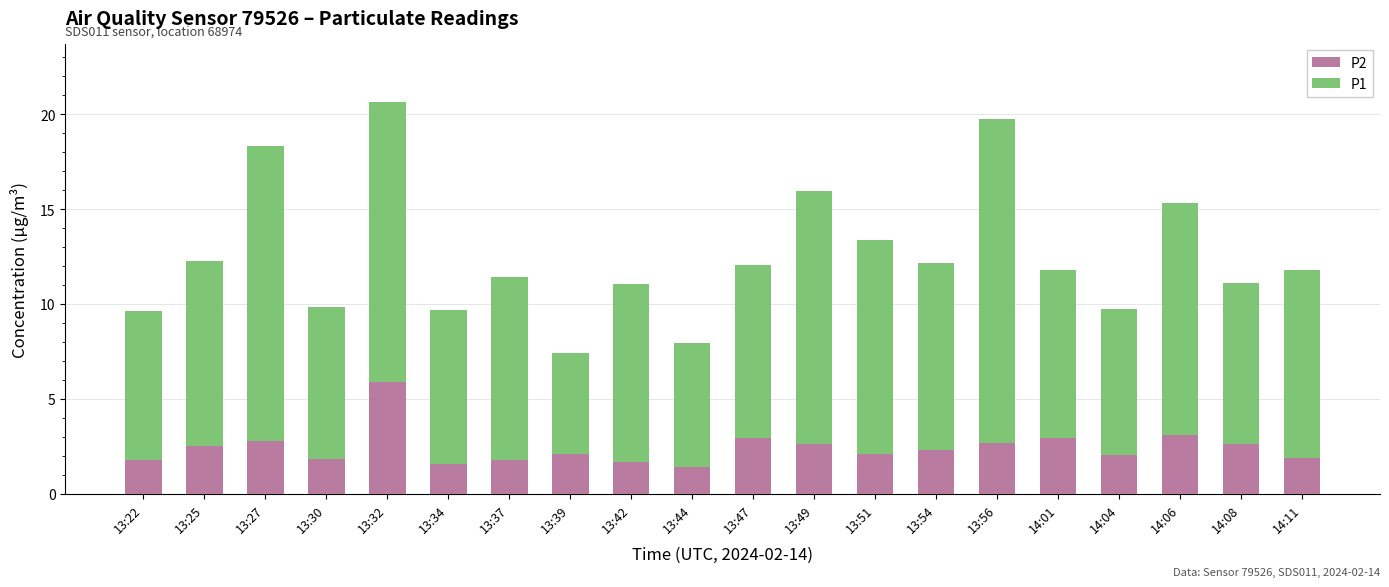

What is the total value across all series at 14:04?

9.7